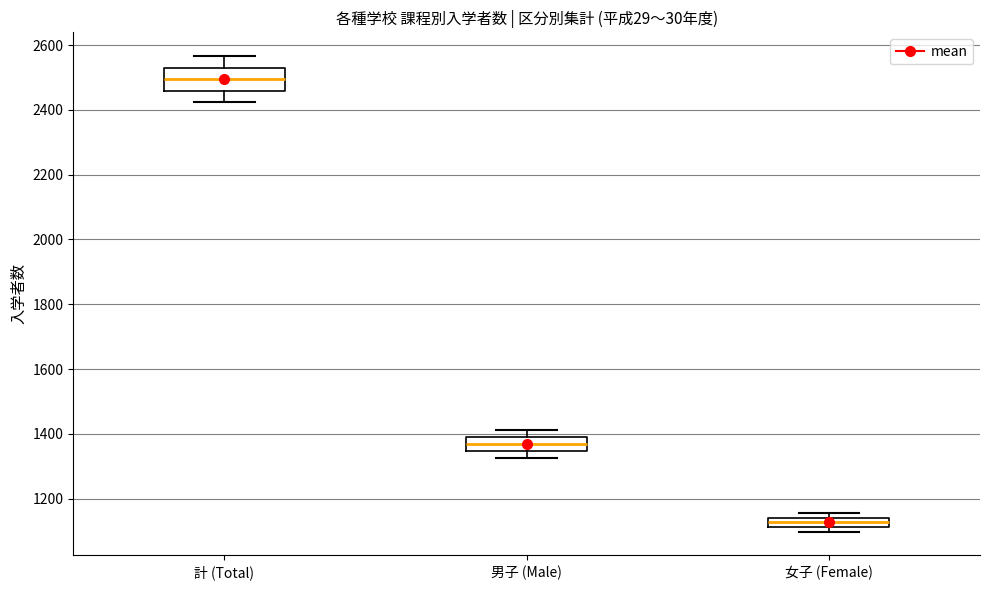

Where is the lower edge of the box for 計 (Total) on the y-axis? The values are not printed on the chart, so give them approximately, as read against the axis.

2460